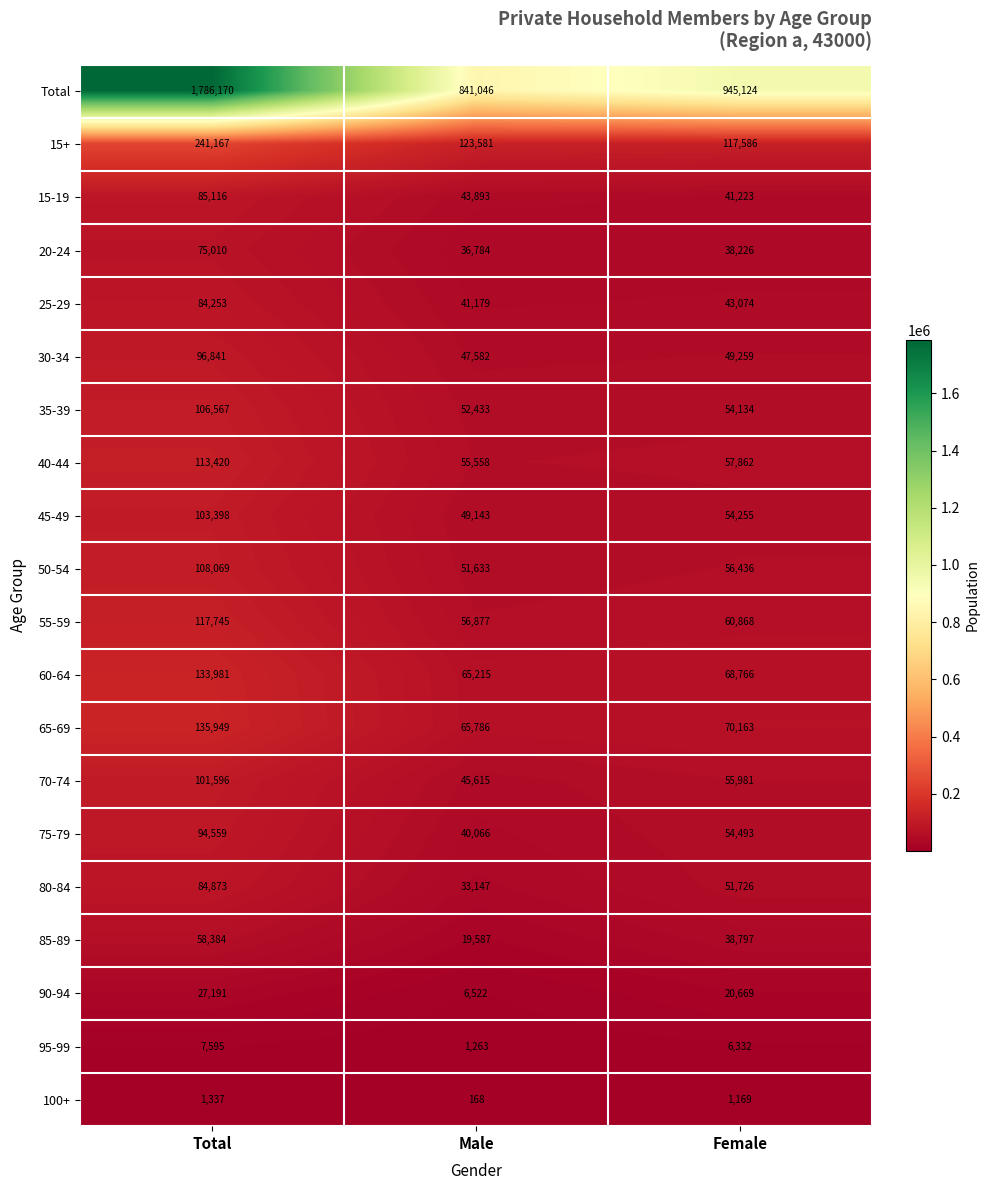

True or false: 100+ has a value of 1169 at Female.

True